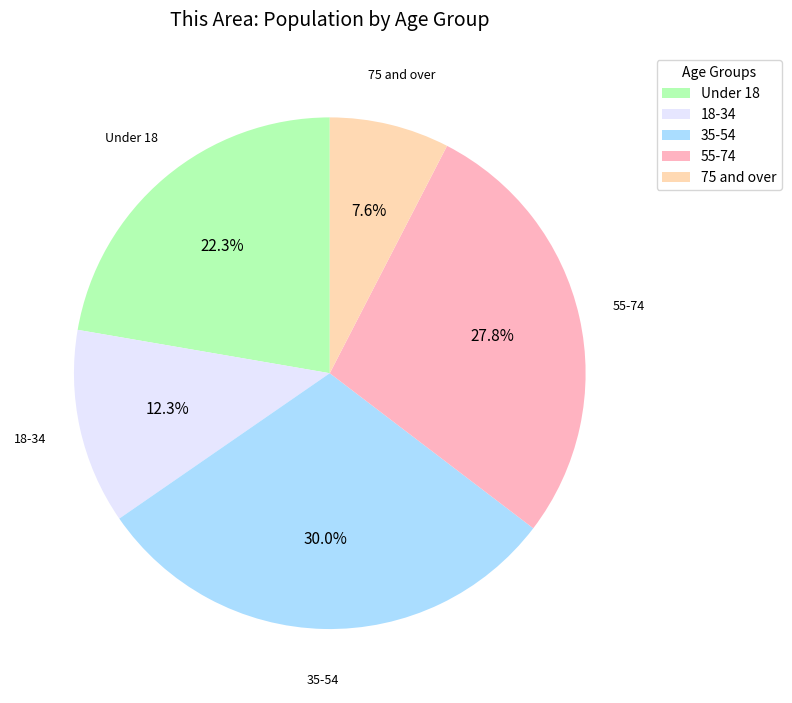

What portion of the pie excludes 35-54?

70.0%